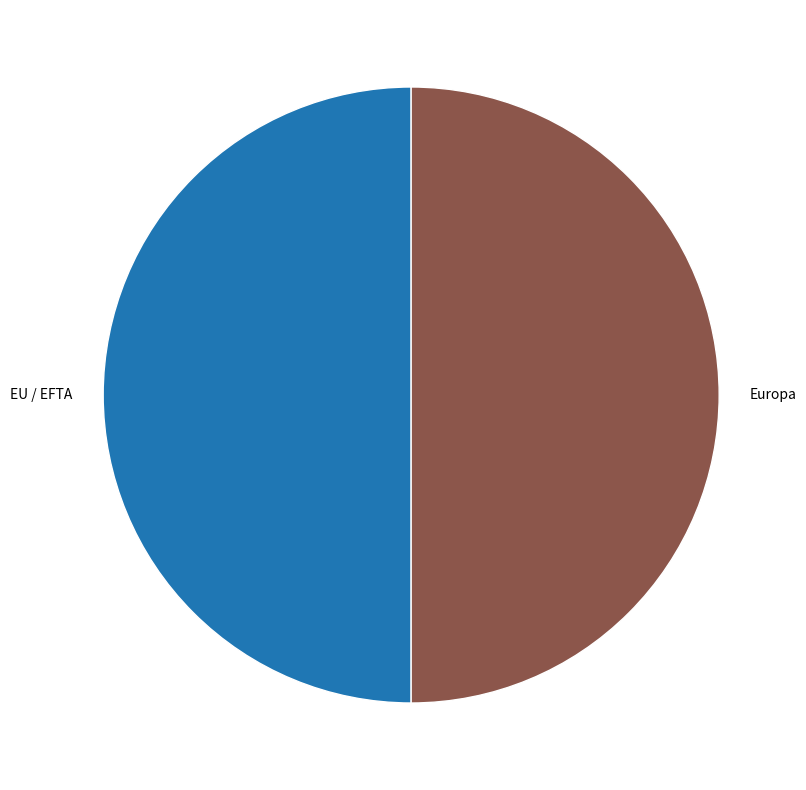

Approximately how many times larger is the value at EU / EFTA compared to Europa?

1.0